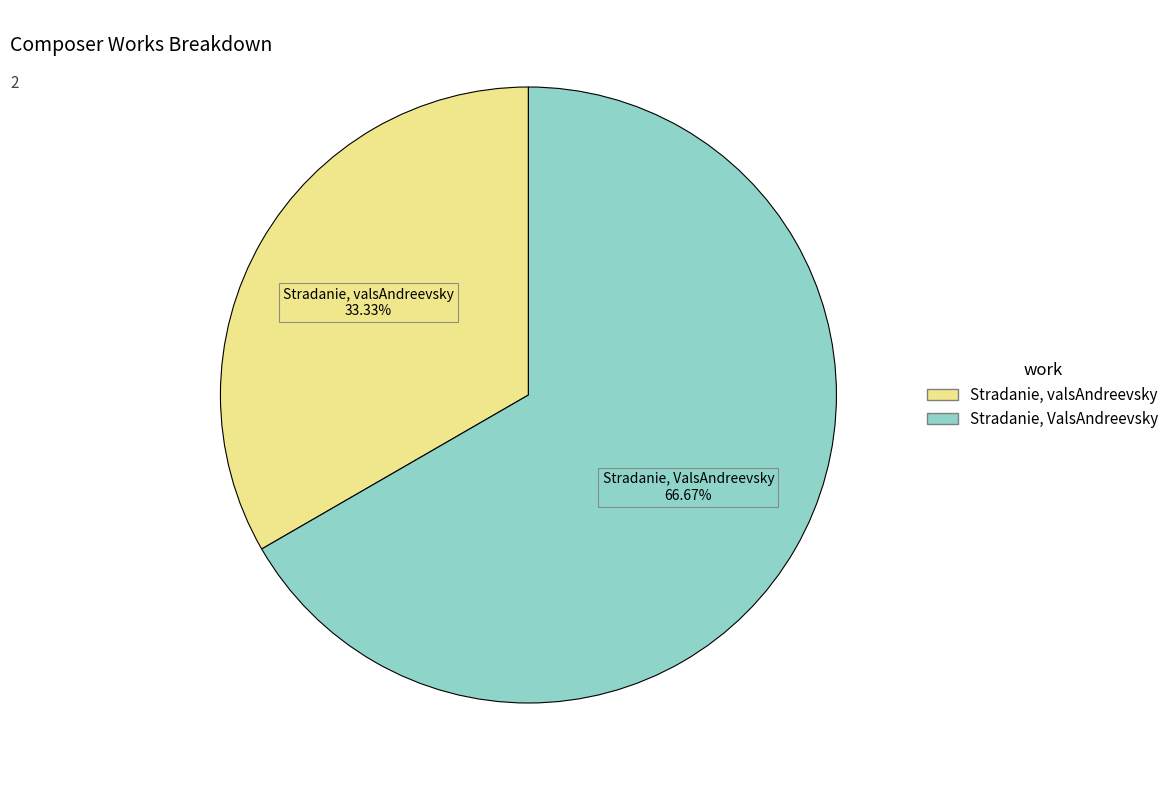

What is the majority slice?

Stradanie, ValsAndreevsky